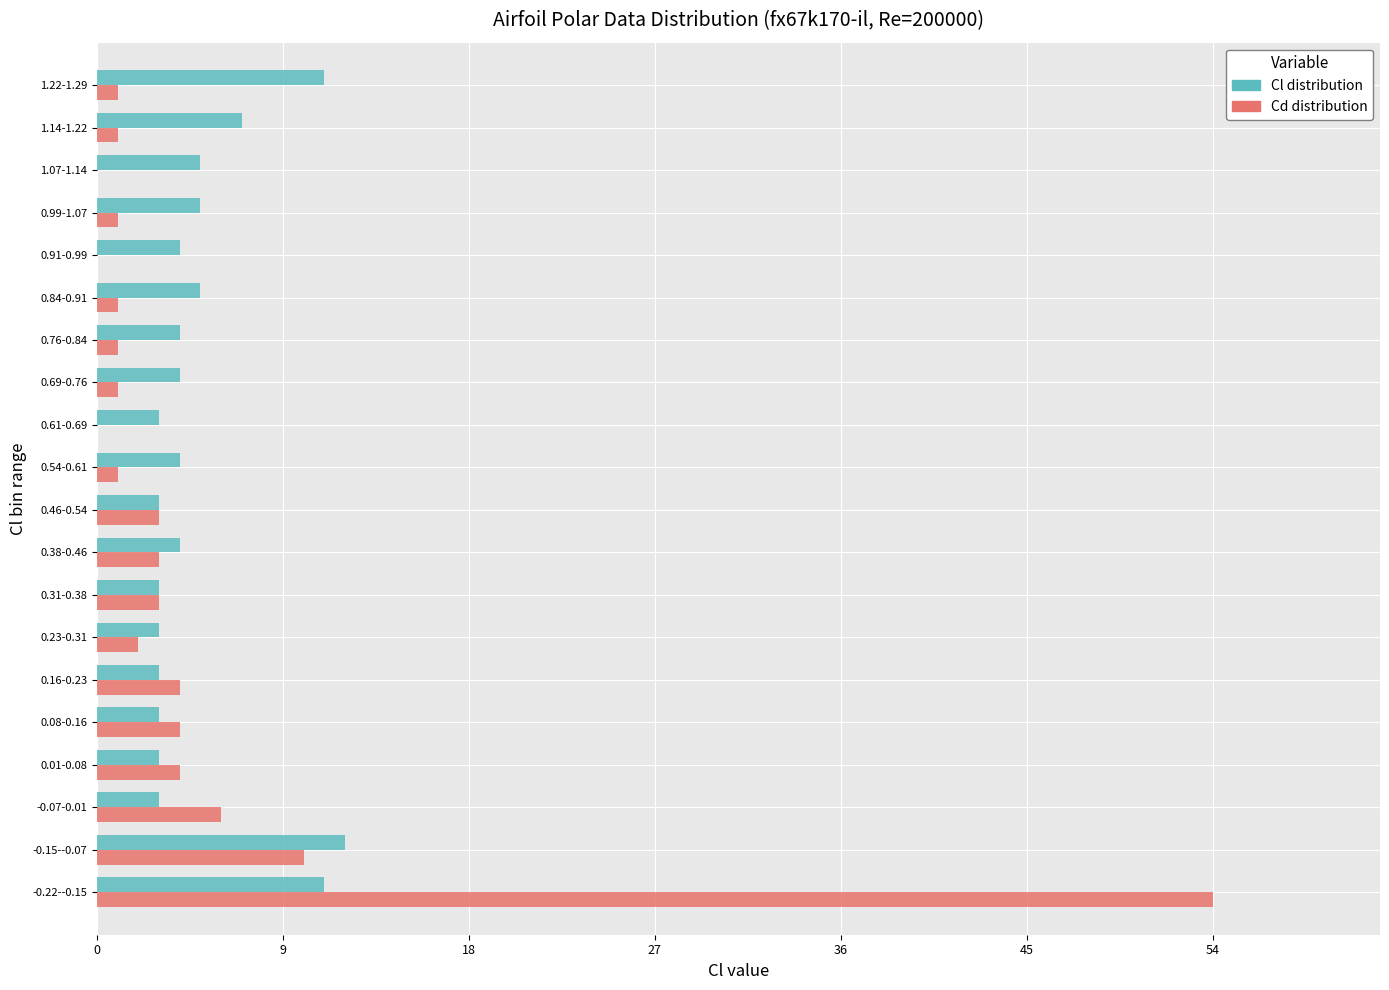

What is the maximum value for Cl distribution?

12